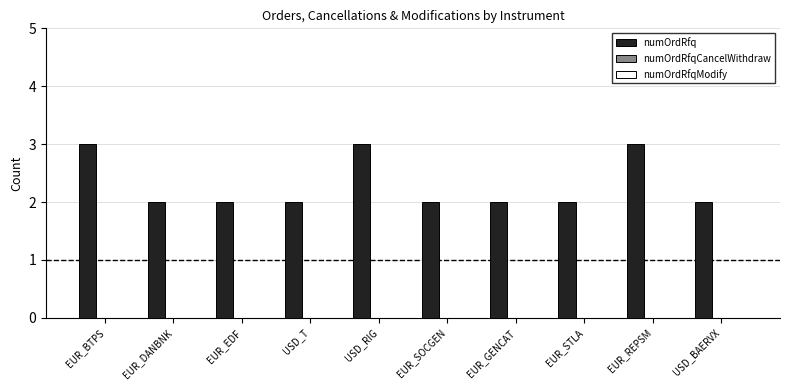

What is the label of the 9th bar from the right?

EUR_DANBNK